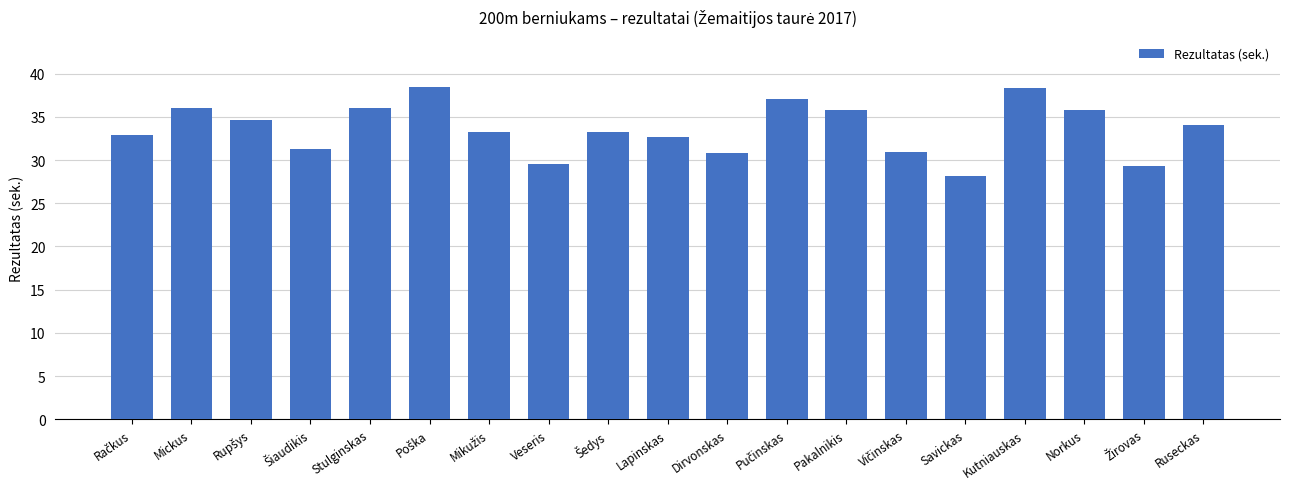

The value at Norkus is 35.9. True or false?

True